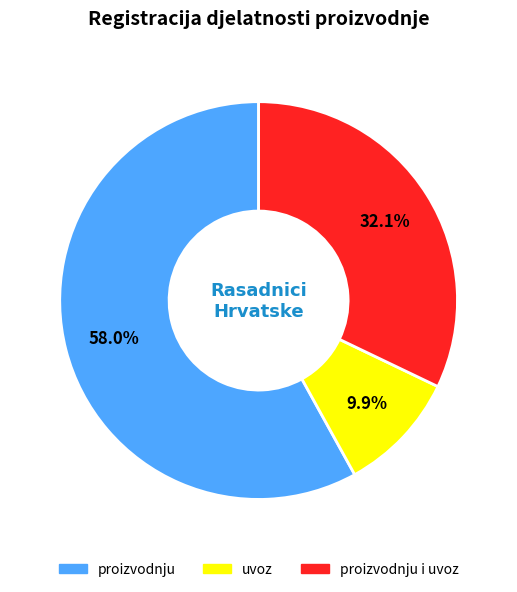

Does any single category account for the majority?

Yes